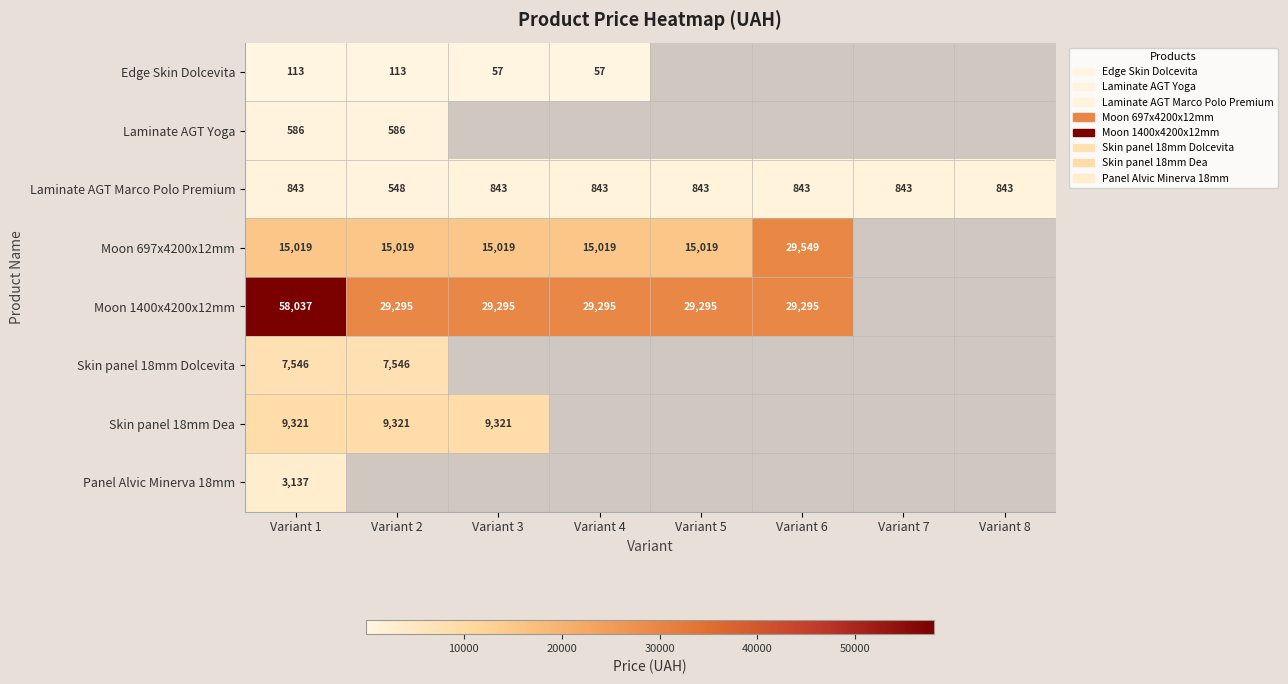

What is the minimum value shown in the chart?

56.7